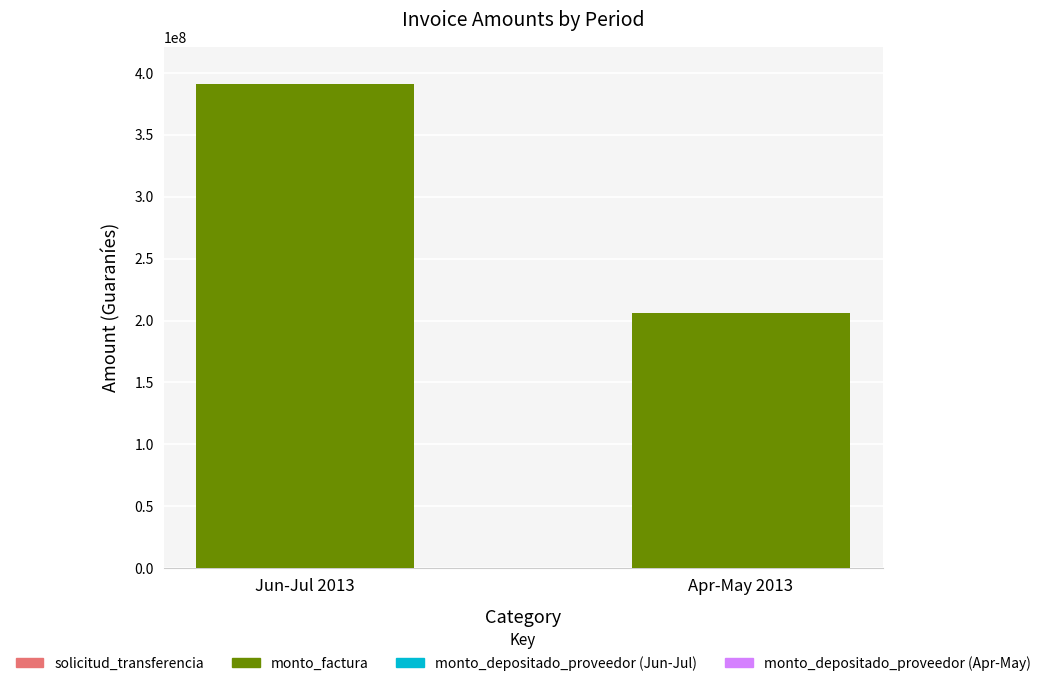

Reading left to right, extract all data points from this chart.

monto_factura: 390850000	205750000
solicitud_transferencia: 262597	186503